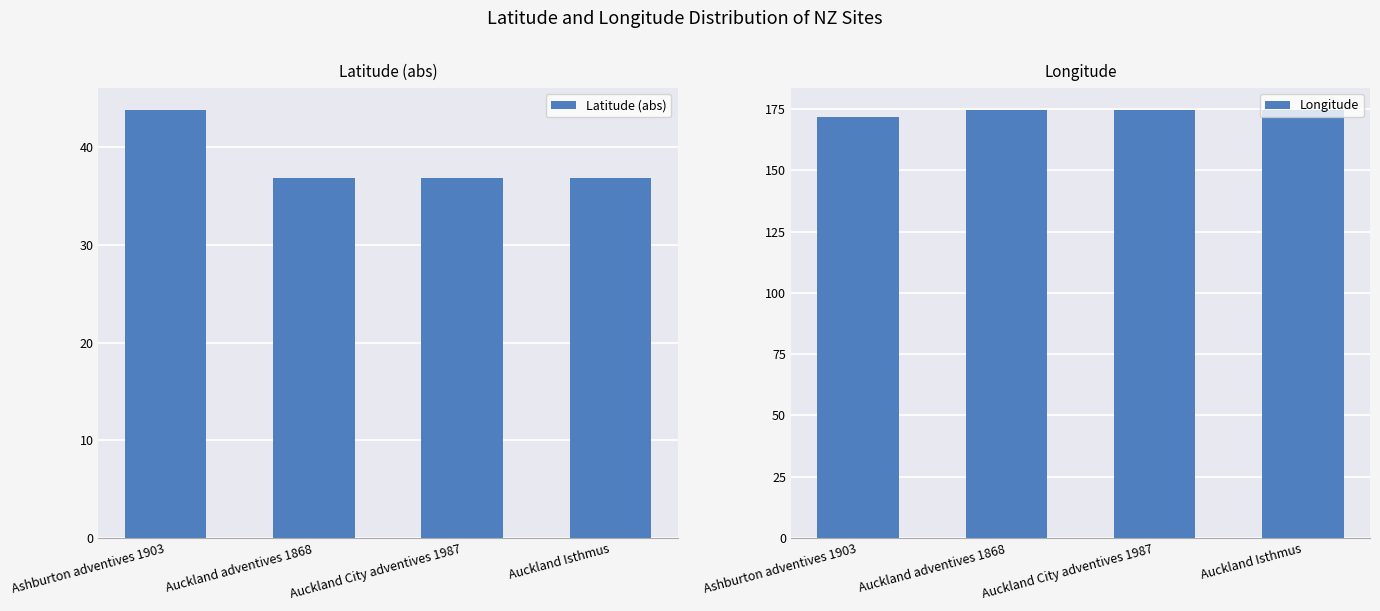

List the series in order of their peak value, highest first.

Longitude, Latitude (abs)